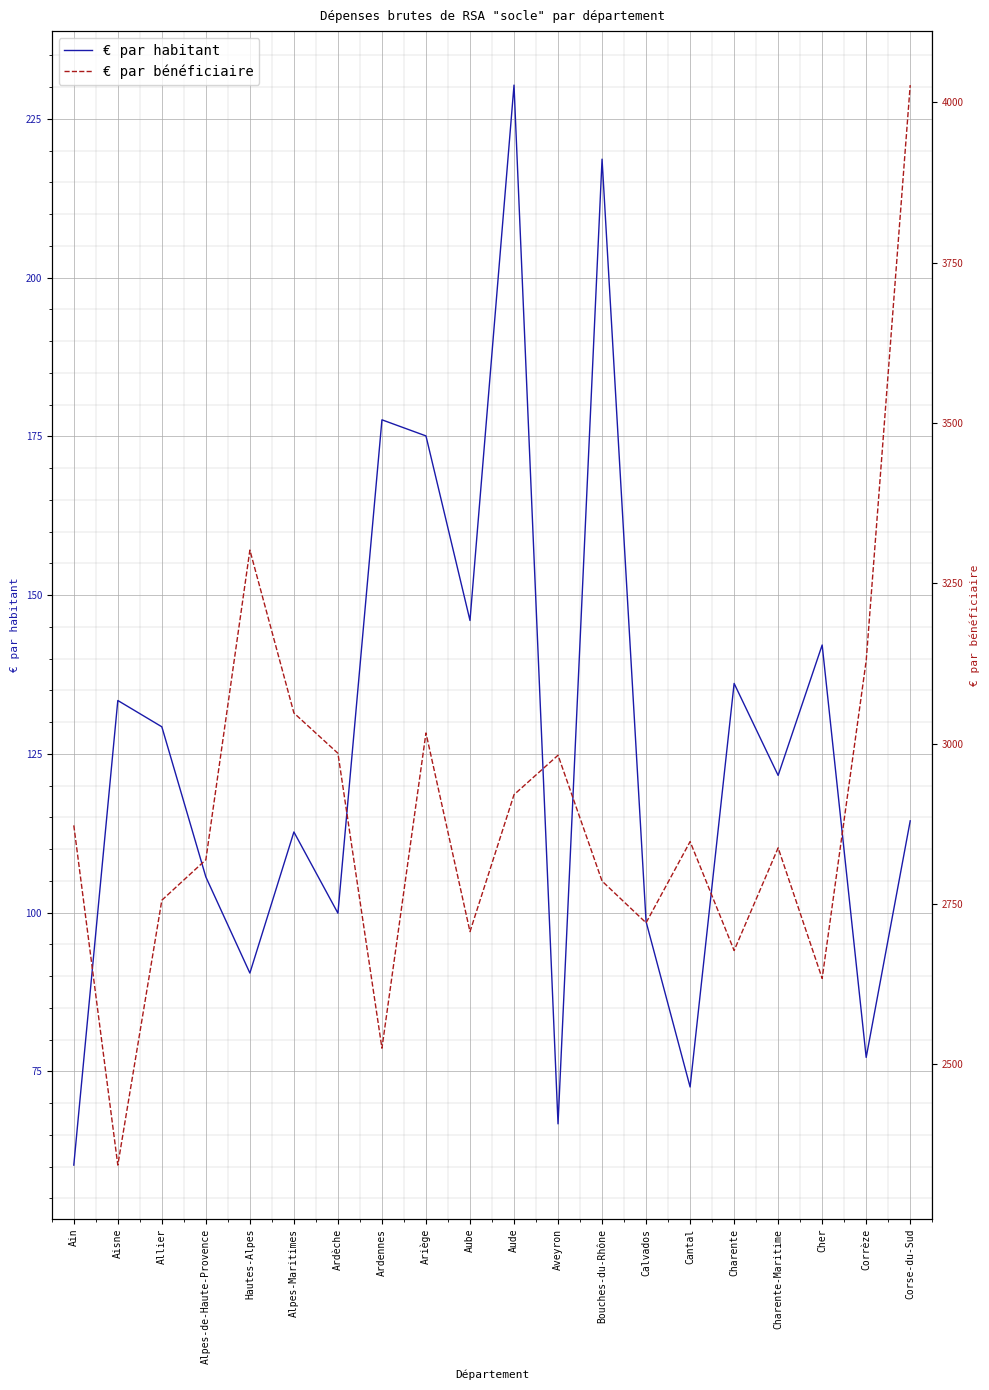

True or false: € par bénéficiaire and € par habitant cross at least once.

False